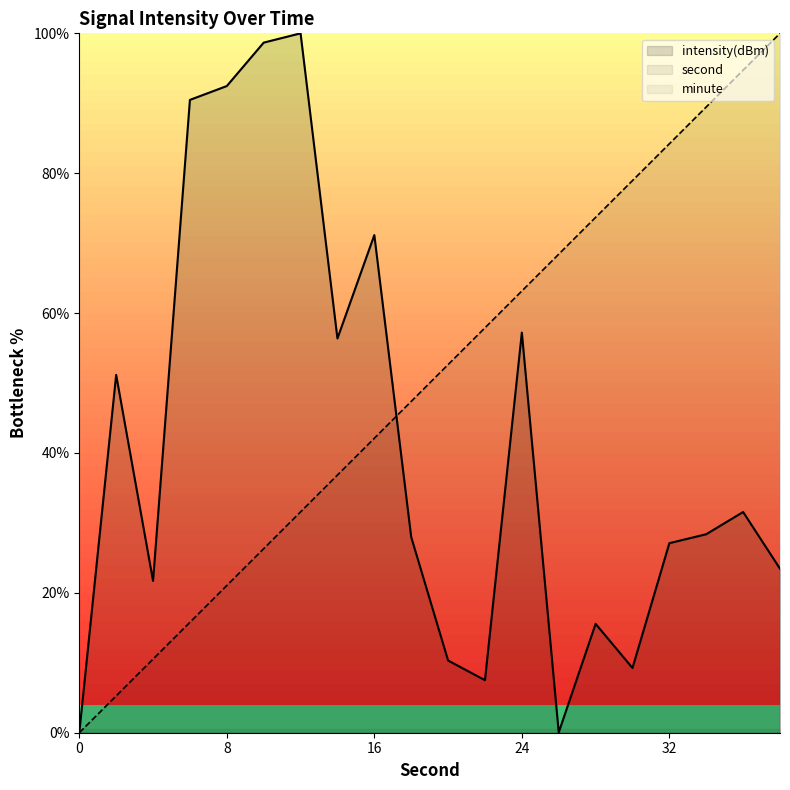

What is the spread (max minus min) of values at 36?

63.2